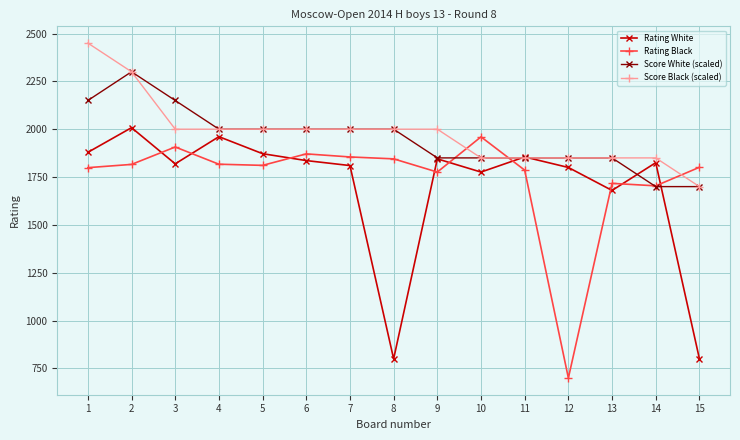

True or false: Rating Black and Score Black (scaled) intersect in this chart.

True